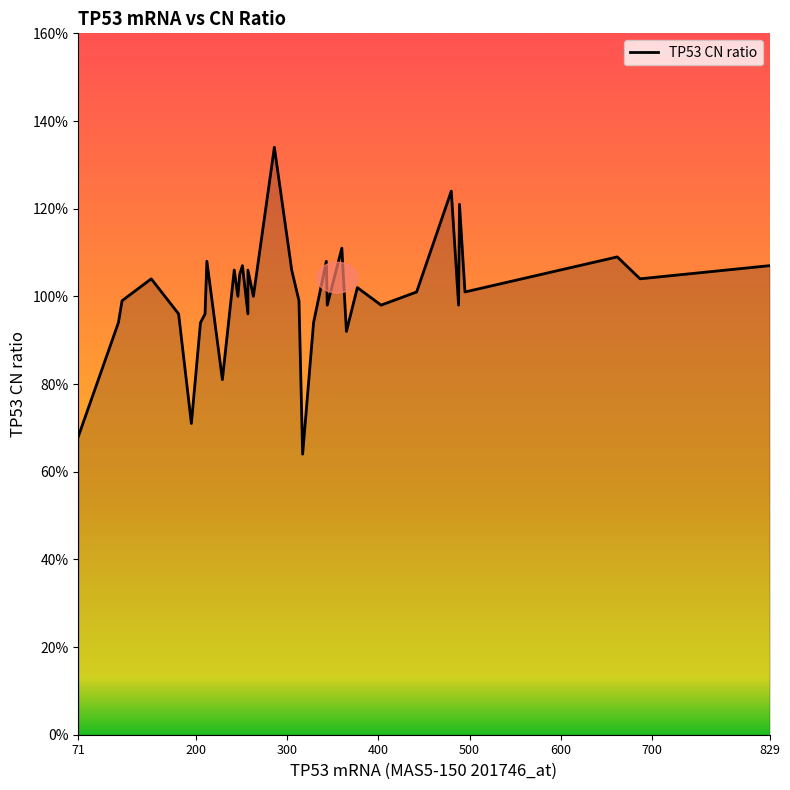

What is the greatest value displayed?

1.3